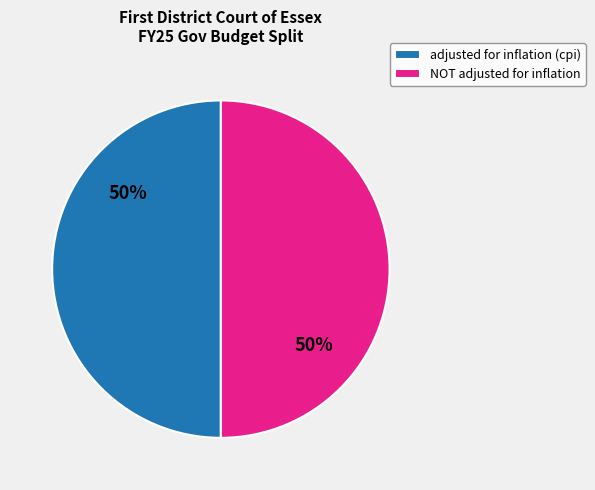

What percentage is the NOT adjusted for inflation slice, to the nearest percent?

50%